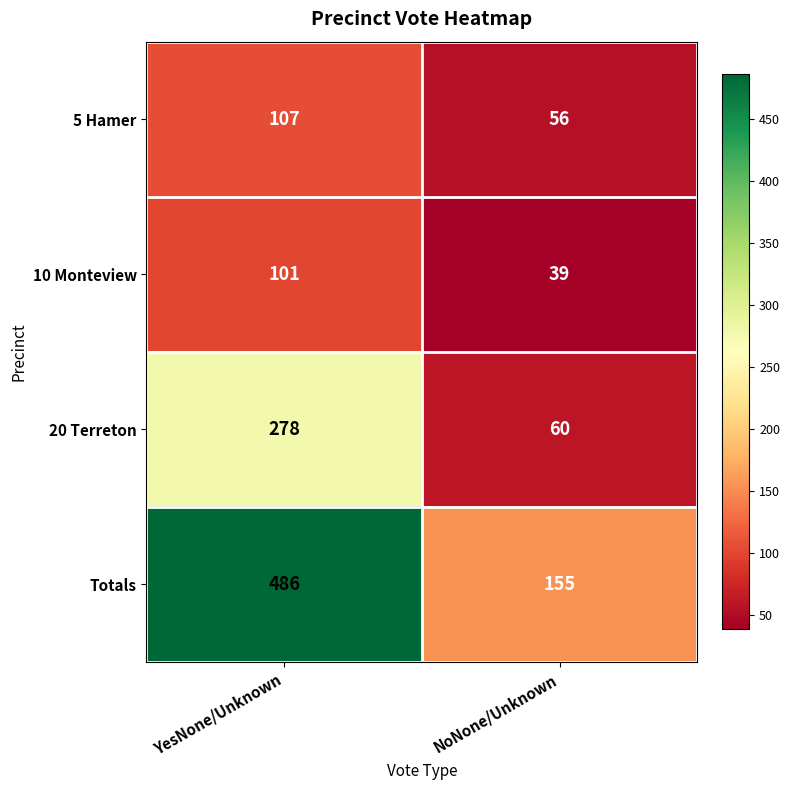

At which category does the chart reach its minimum across all series?

NoNone/Unknown